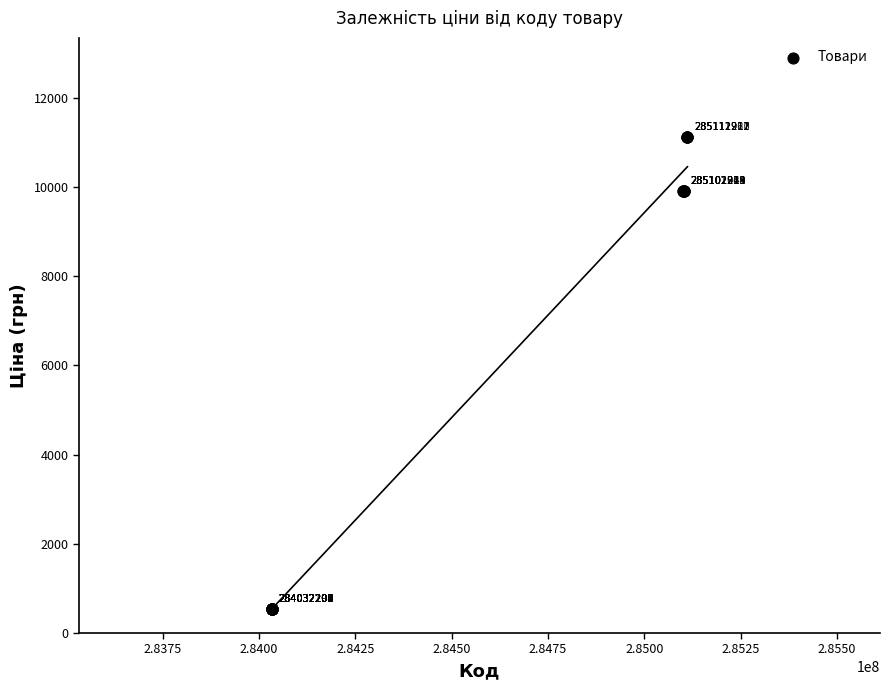

What Y value in the scatter plot is closest to 5824?

9908.5